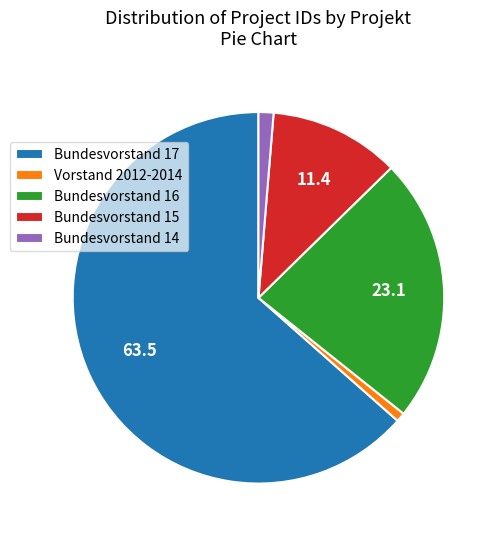

Is the sum of Bundesvorstand 14 and Bundesvorstand 17 greater than half?

Yes